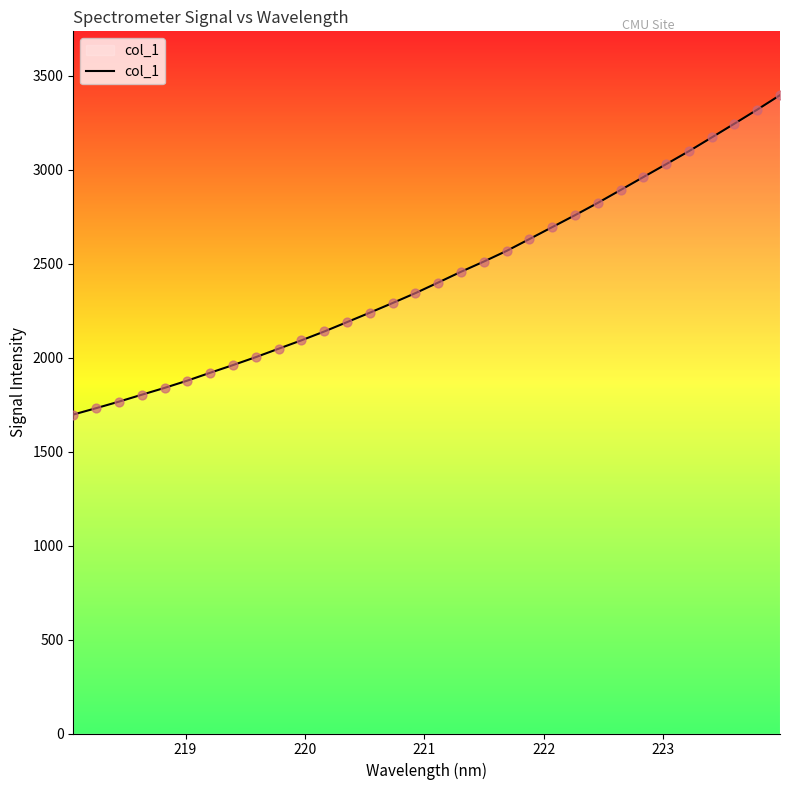

What is the smallest value displayed?

1696.9